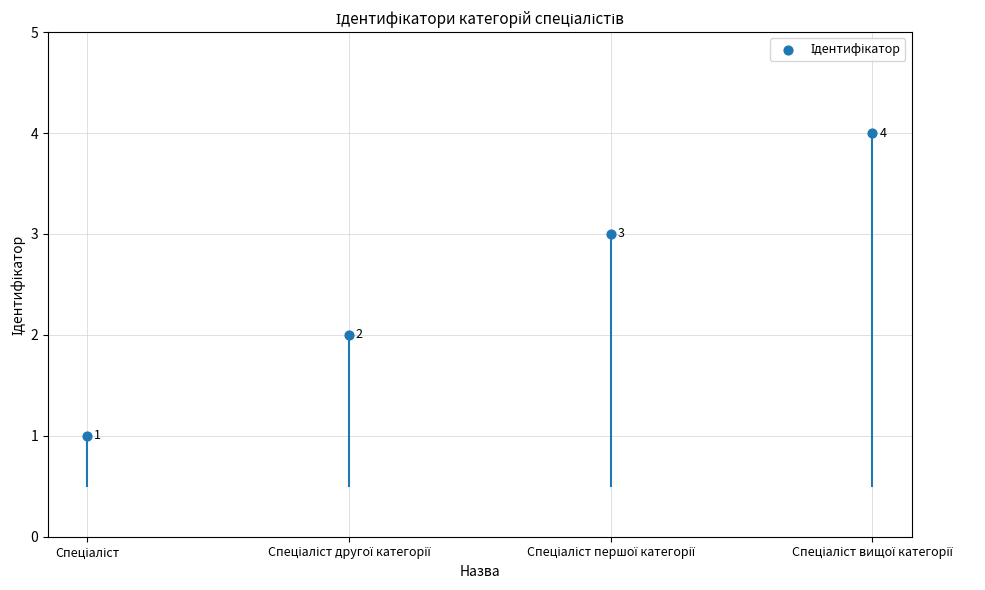

What is the range of Y values (max minus min)?

3